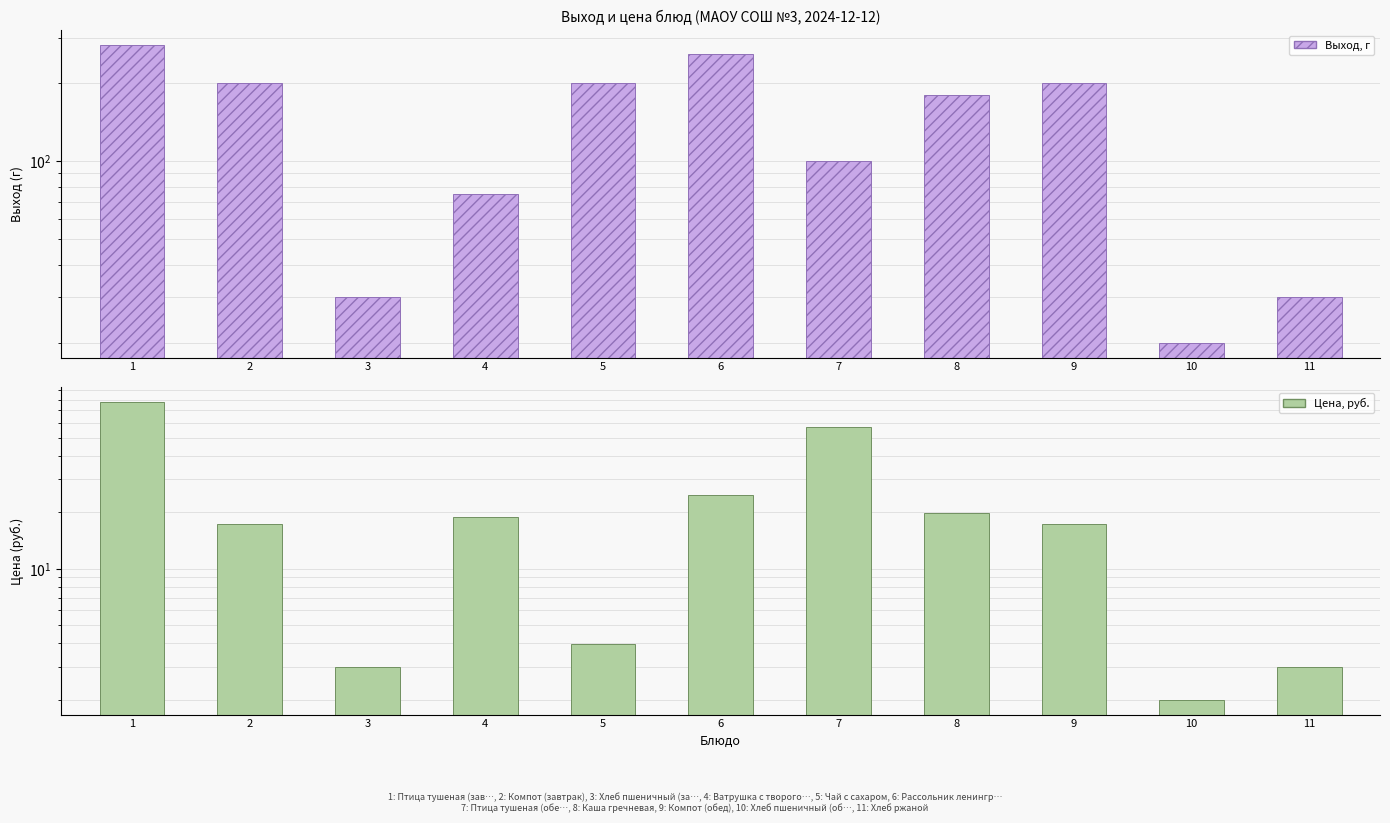

What is the difference between the second highest and second lowest values in the Выход, г series?

230.0